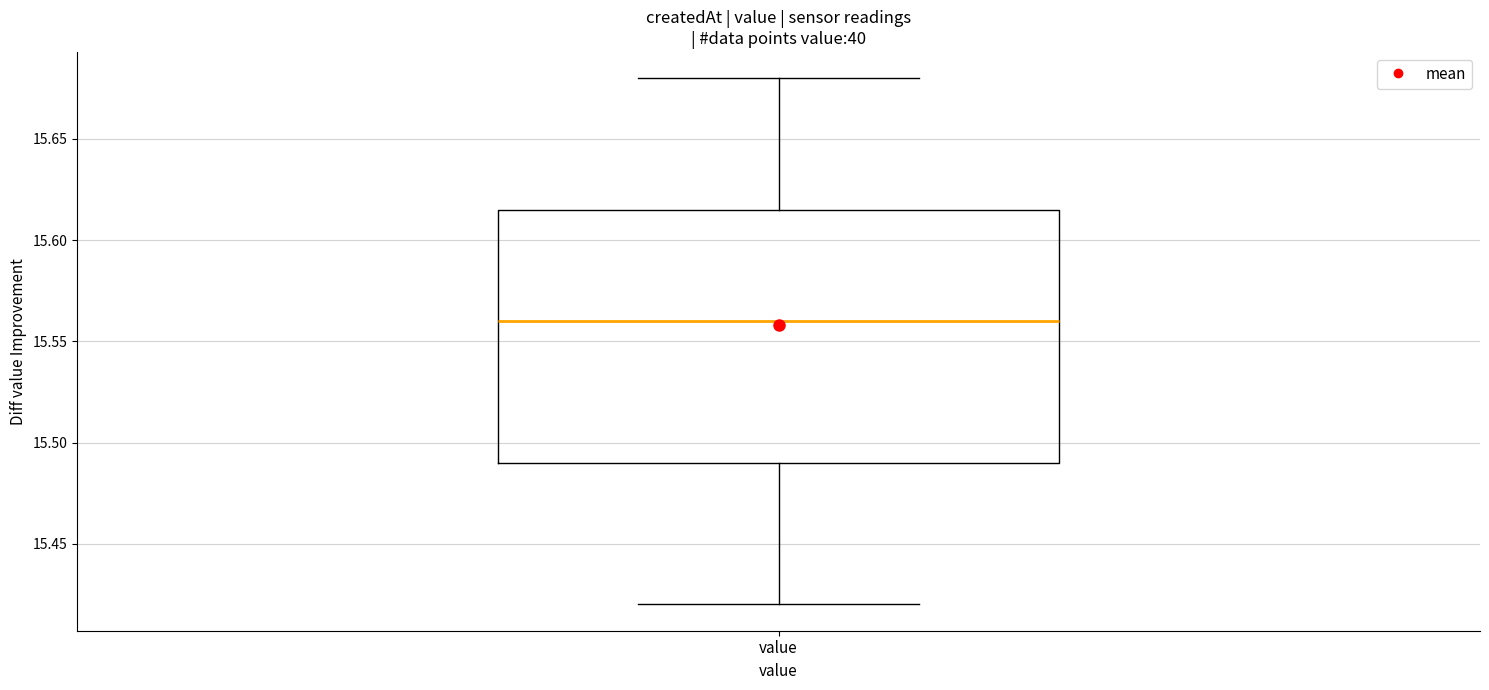

Transcribe this box plot: give where the median line is, the range the box spans, and where the two whiskers end, as read against the y-axis. The values are not printed on the chart, so give them approximately, as read against the axis.

median 15.560, box 15.490 to 15.615, whiskers 15.420 to 15.680